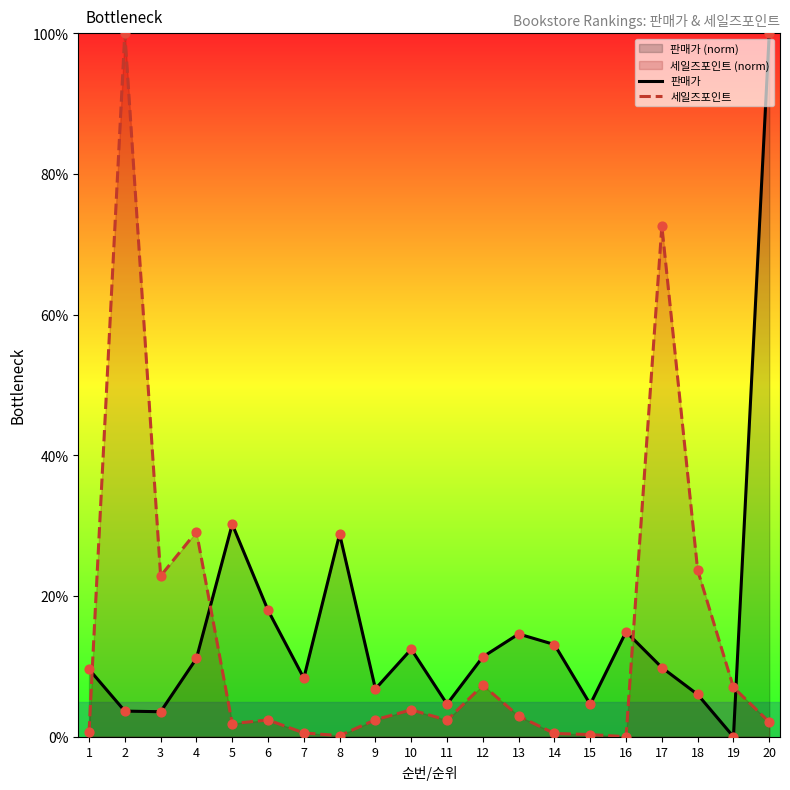

Which series has the widest spread of Y values?

판매가